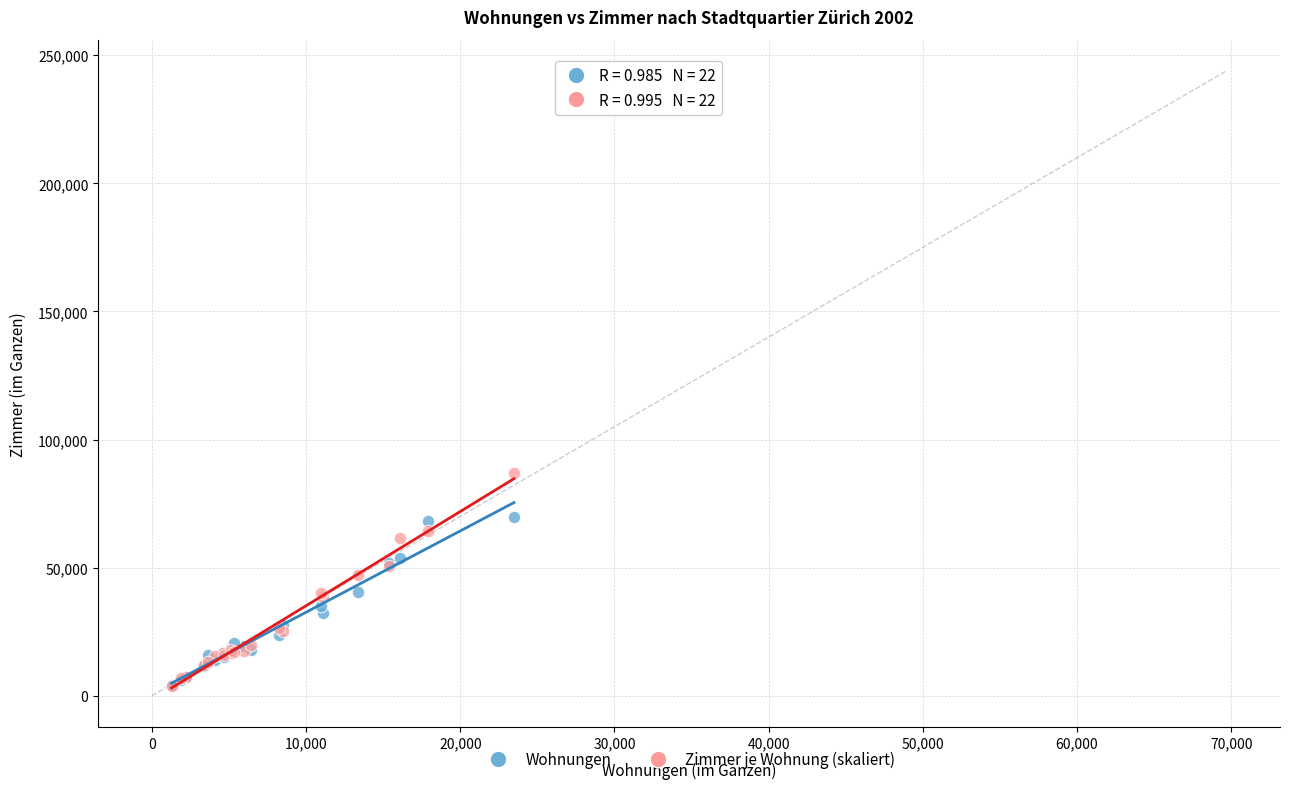

Which series reaches the maximum Y coordinate?

Zimmer je Wohnung (skaliert)